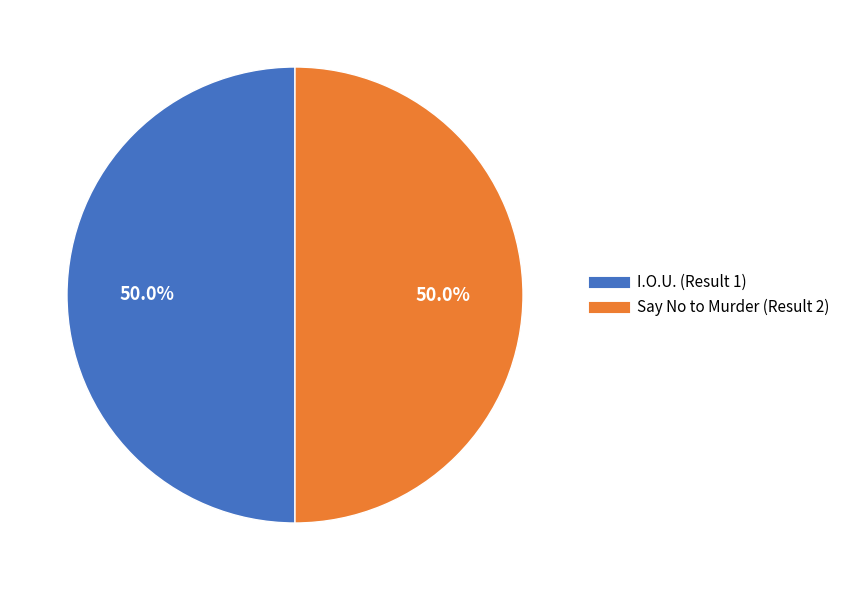

To the nearest percent, what is the average slice percentage?

50%